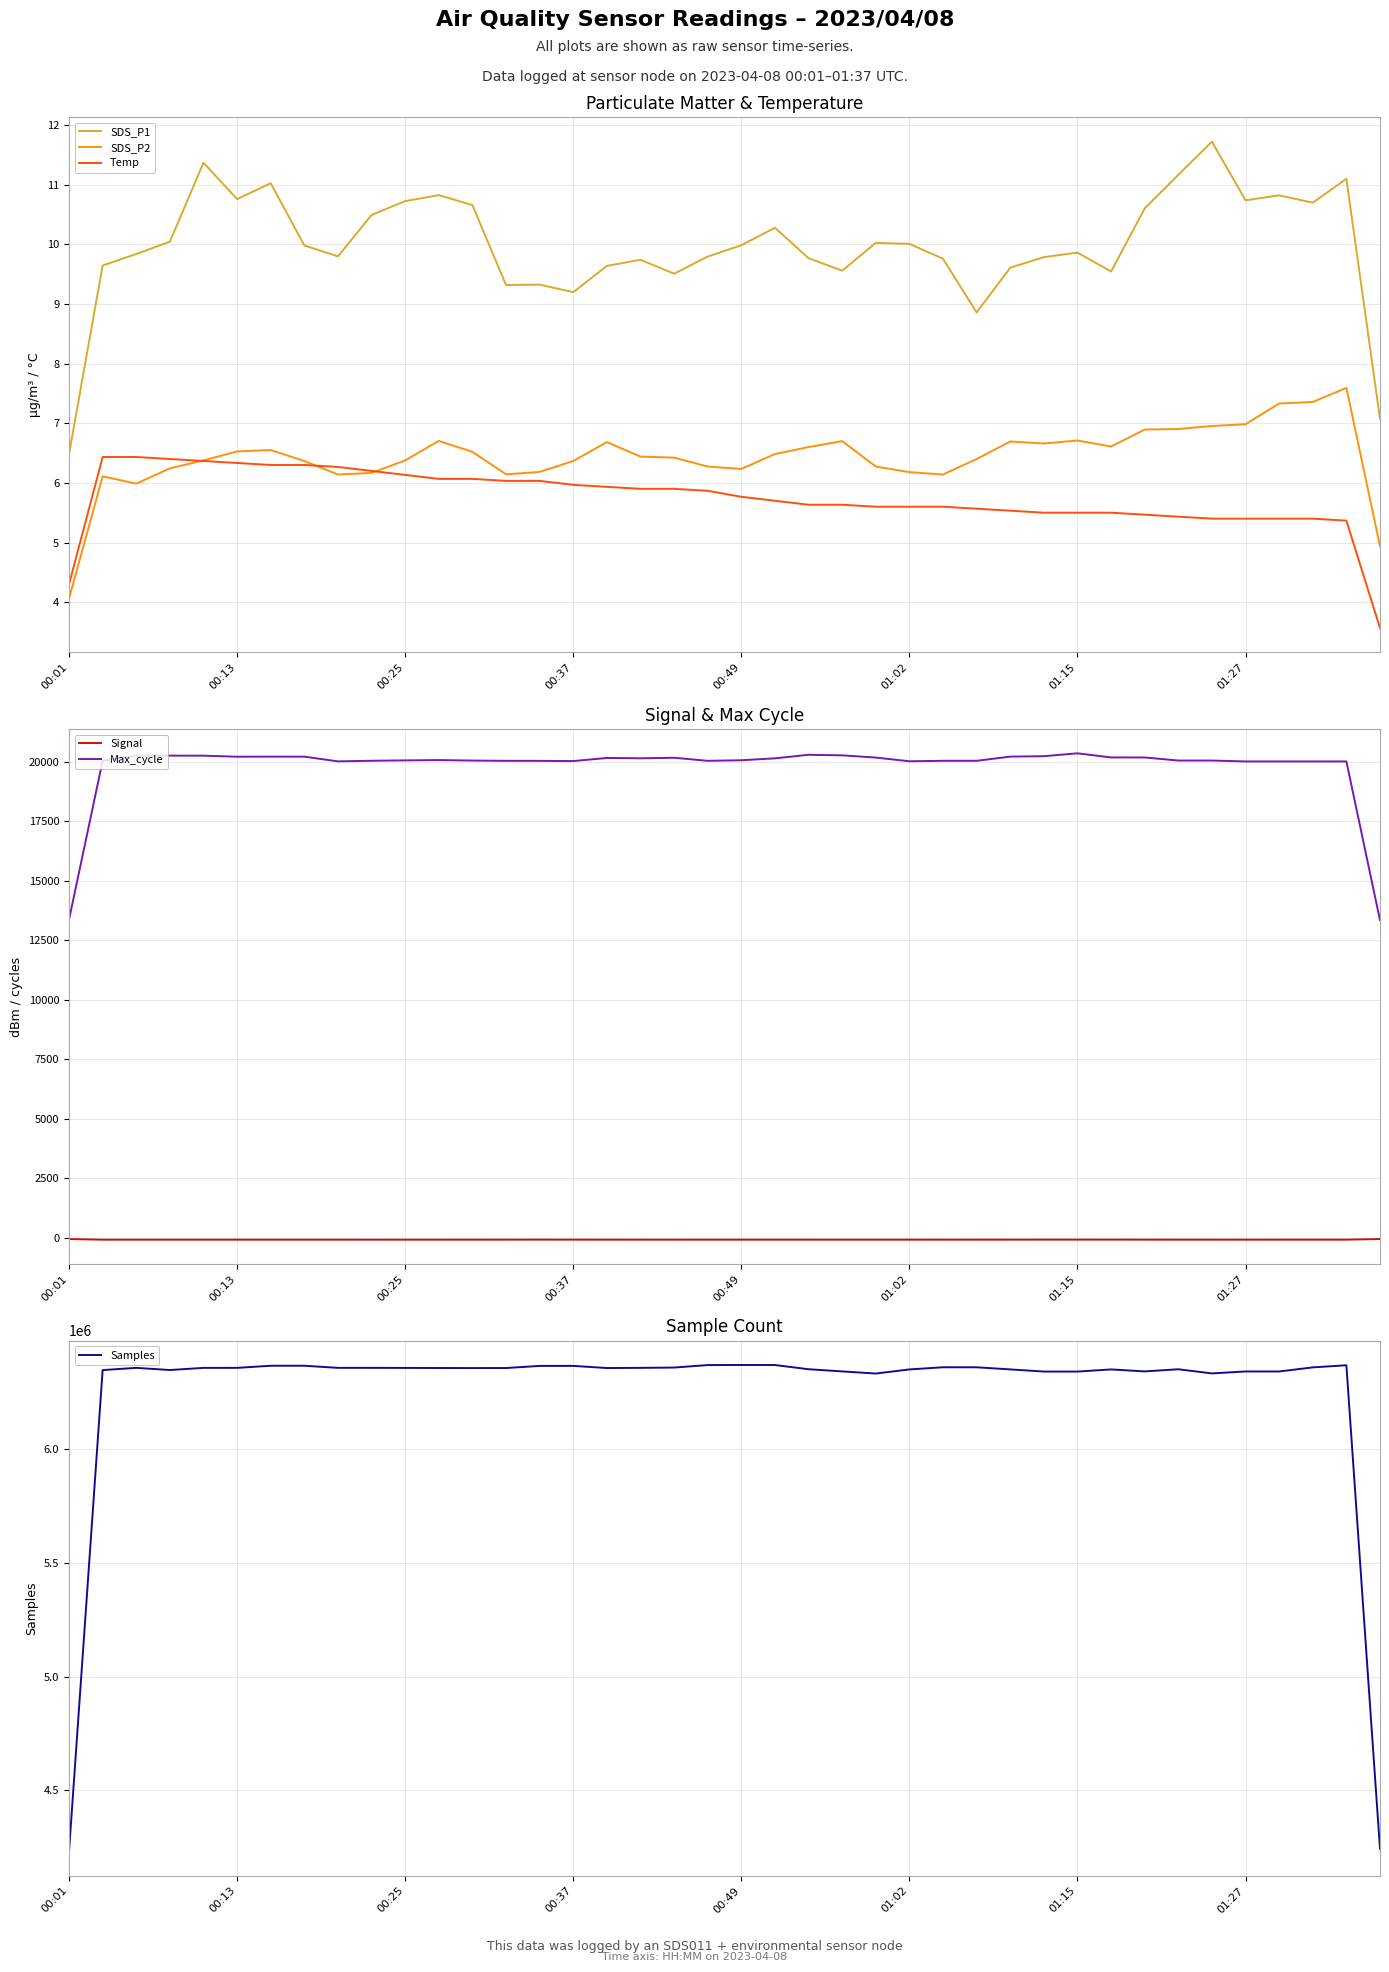

Reading right to left, transcribe all the data shown in this chart.

SDS_P1: 7.1	11.1	10.7	10.8	10.7	11.7	11.2	10.6	9.5	9.9	9.8	9.6	8.9	9.8	10.0	10.0	9.6	9.8	10.3	10.0	9.8	9.5	9.7	9.6	9.2	9.3	9.3	10.7	10.8	10.7	10.5	9.8	10.0	11.0	10.8	11.4	10.0	9.8	9.6	6.5
SDS_P2: 4.9	7.6	7.4	7.3	7.0	7.0	6.9	6.9	6.6	6.7	6.7	6.7	6.4	6.1	6.2	6.3	6.7	6.6	6.5	6.2	6.3	6.4	6.4	6.7	6.4	6.2	6.1	6.5	6.7	6.4	6.2	6.1	6.4	6.5	6.5	6.4	6.2	6.0	6.1	4.1
Temp: 3.6	5.4	5.4	5.4	5.4	5.4	5.4	5.5	5.5	5.5	5.5	5.5	5.6	5.6	5.6	5.6	5.6	5.6	5.7	5.8	5.9	5.9	5.9	5.9	6.0	6.0	6.0	6.1	6.1	6.1	6.2	6.3	6.3	6.3	6.3	6.4	6.4	6.4	6.4	4.3
Signal: -52.3	-78.3	-78.0	-78.3	-78.7	-79.0	-78.3	-78.0	-77.3	-77.7	-77.7	-78.0	-78.3	-78.7	-79.0	-79.0	-79.0	-79.0	-78.7	-78.7	-78.7	-79.0	-79.0	-78.7	-78.0	-77.7	-78.0	-78.7	-79.3	-79.3	-79.7	-79.3	-79.3	-79.0	-79.0	-79.0	-79.0	-79.0	-79.0	-52.7
Max_cycle: 13346.3	20019.0	20017.7	20018.0	20018.0	20056.3	20056.3	20185.3	20186.3	20359.7	20238.7	20221.0	20045.3	20044.7	20025.7	20181.0	20275.0	20297.7	20148.3	20068.3	20044.3	20172.3	20150.7	20164.3	20034.0	20042.3	20043.0	20055.3	20075.7	20062.7	20047.0	20021.3	20219.0	20219.7	20217.0	20260.7	20262.0	20266.0	20046.3	13372.3
Samples: 4244088.0	6366052.3	6356733.0	6338684.3	6338788.3	6330315.0	6348457.0	6339047.3	6347737.7	6338349.3	6338350.7	6347838.3	6357153.3	6357268.0	6347723.7	6329684.7	6339062.7	6348584.0	6367097.3	6367241.7	6366847.3	6355963.3	6354668.3	6353846.3	6363308.3	6363202.3	6353866.7	6353744.0	6353956.3	6354380.7	6354682.0	6354667.3	6363909.0	6363890.3	6354586.3	6354552.0	6345102.0	6354653.7	6344844.0	4232937.3